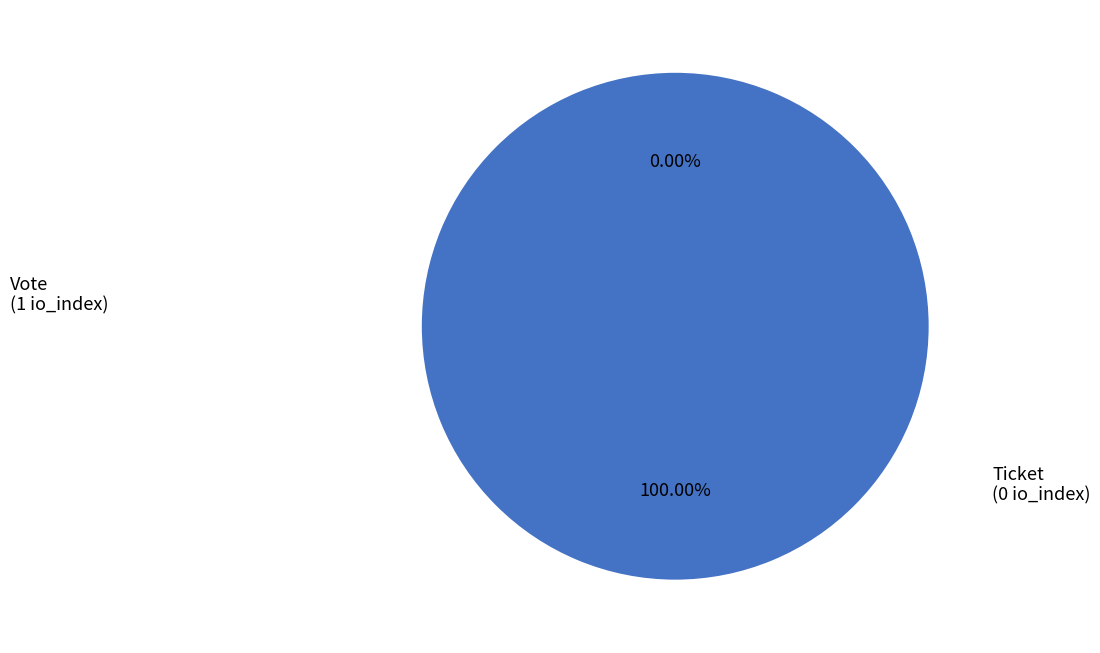

Does Vote account for over 50% of the chart?

Yes